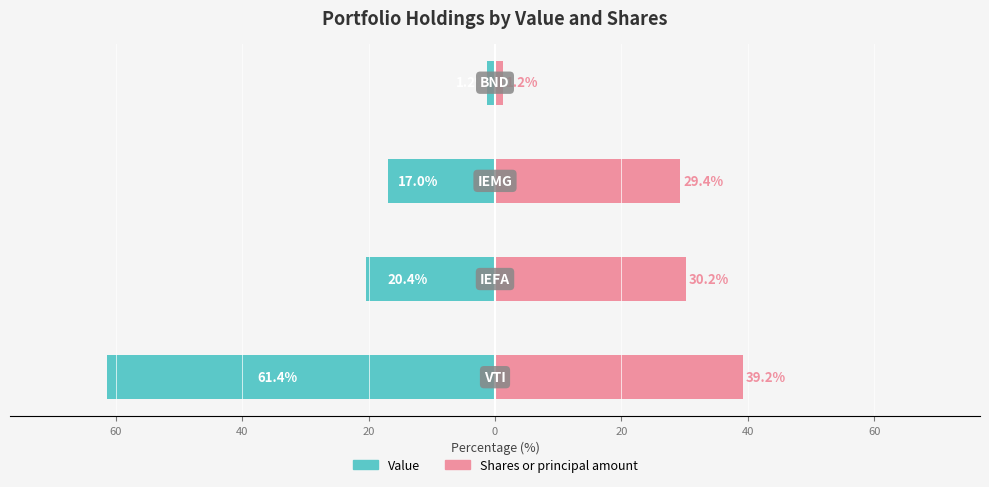

How many data points does each series have?

4